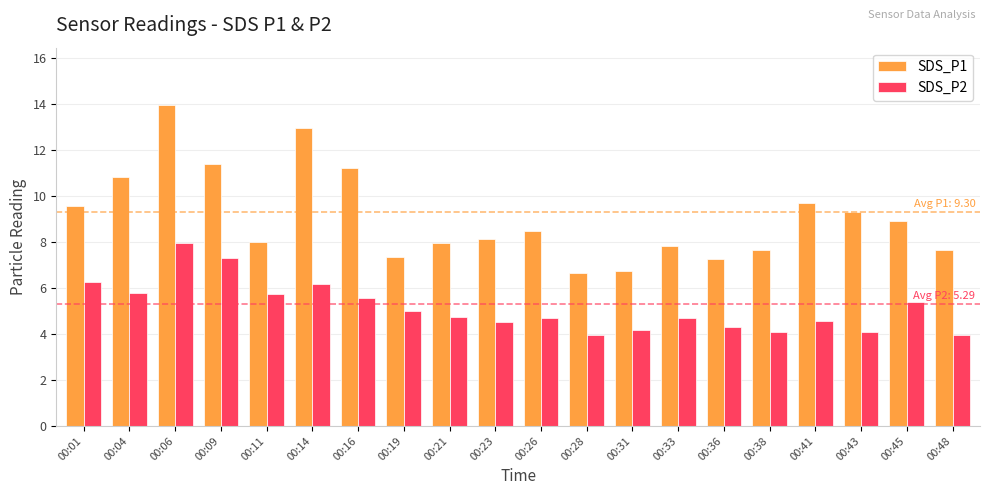

What is the spread (max minus min) of values at 00:28?

2.7